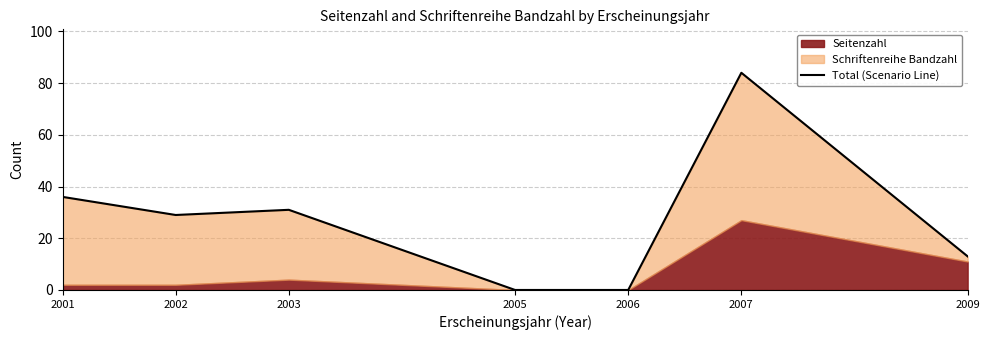

Reading left to right, what are all the values shown in this chart?

2001=36	2002=29	2003=31	2005=0	2006=0	2007=84	2009=13